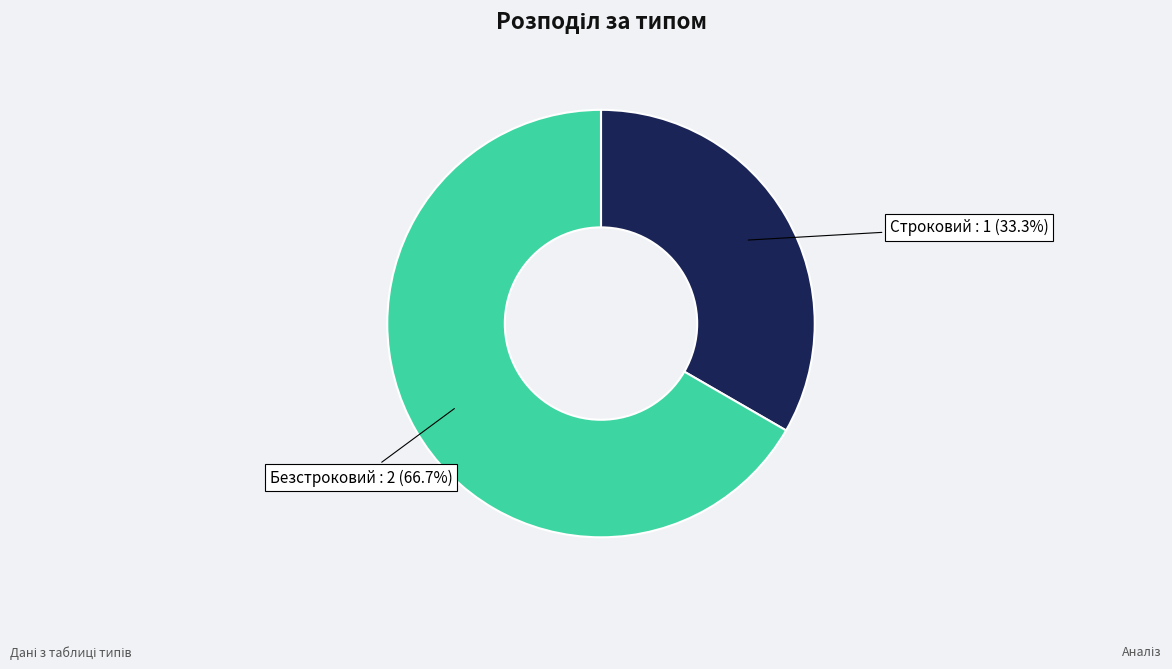

Does any single category account for the majority?

Yes